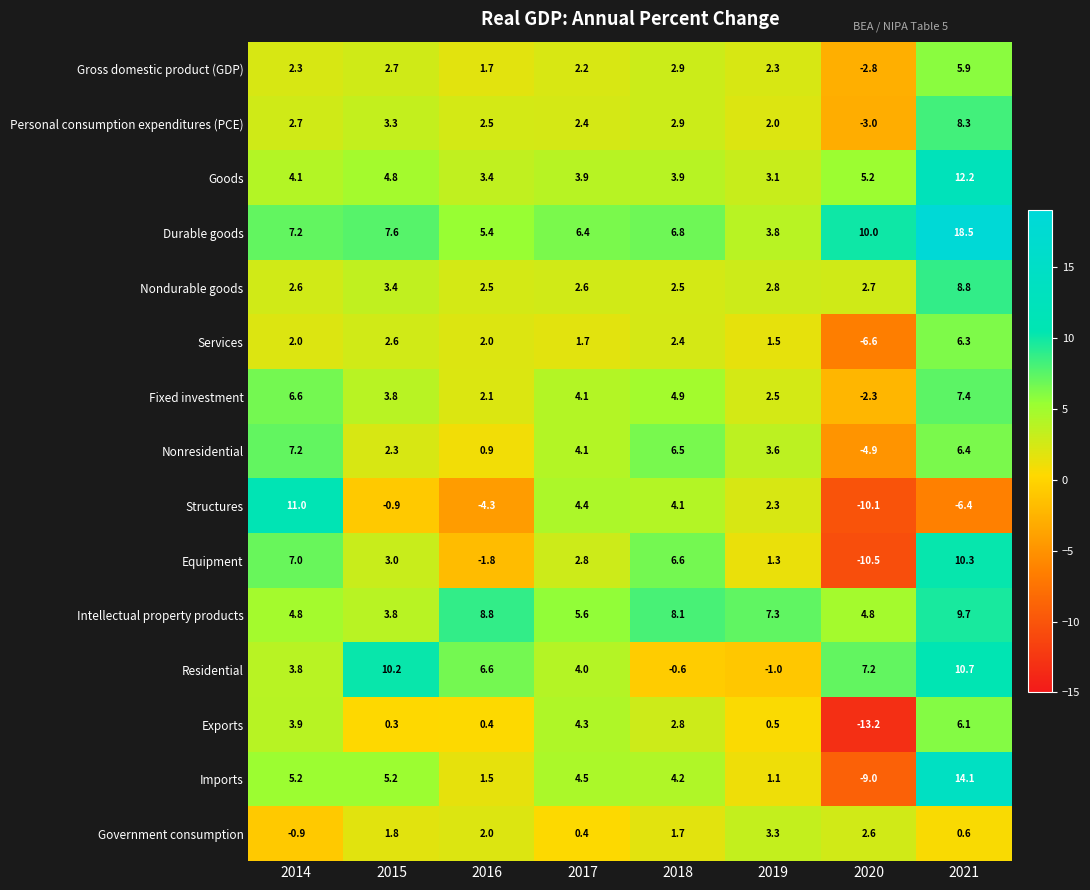

Count the number of data series in this chart.

15